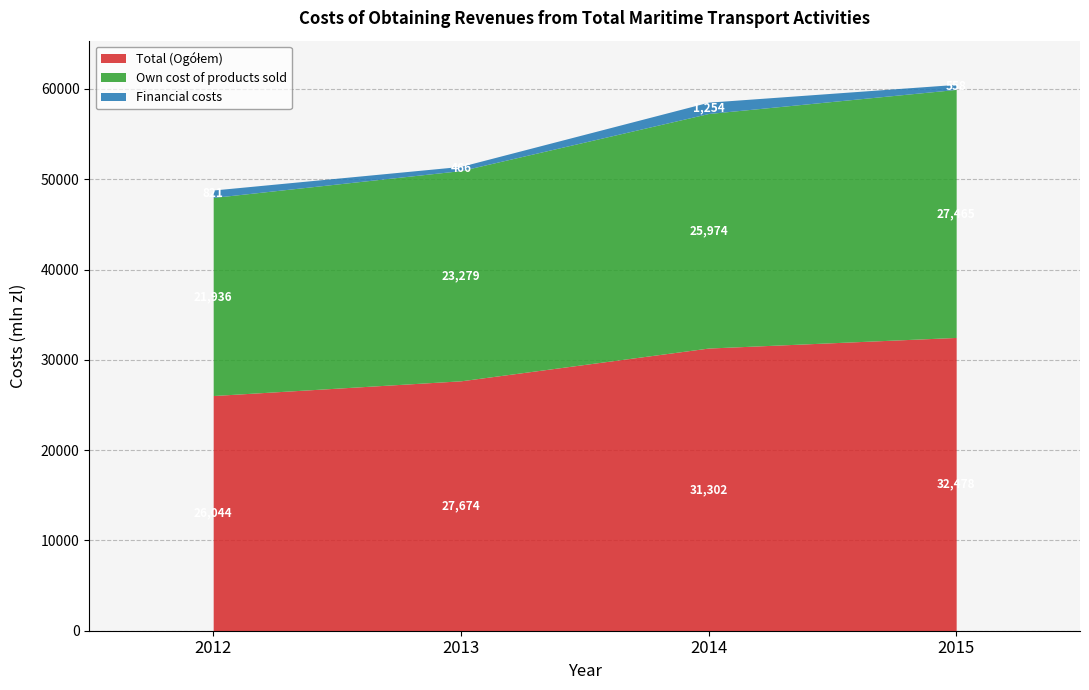

What are all the series names shown in the legend?

Total (Ogółem), Own cost of products sold, Financial costs